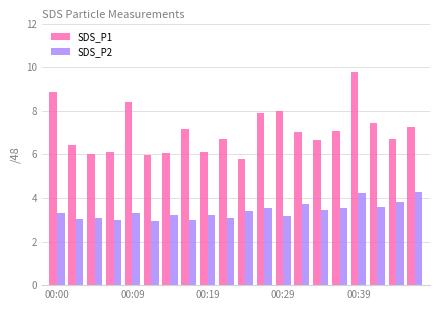

List the series in order of their overall mean, highest first.

SDS_P1, SDS_P2